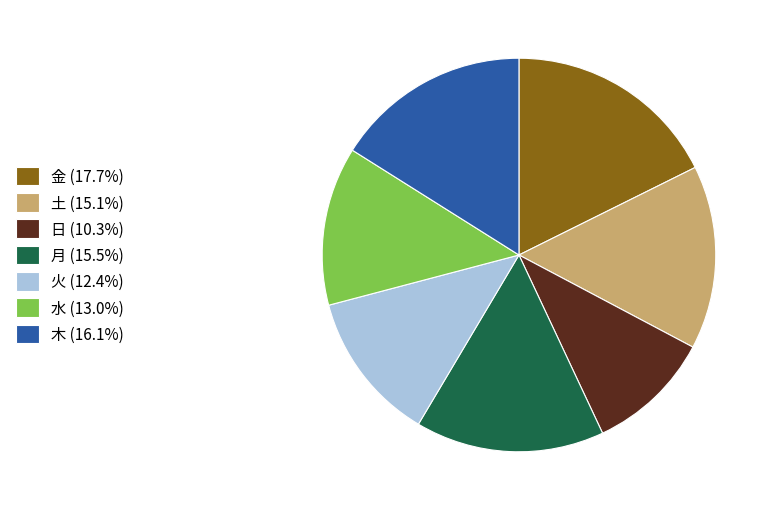

Approximately how many times larger is the value at 土 compared to 火?

1.2